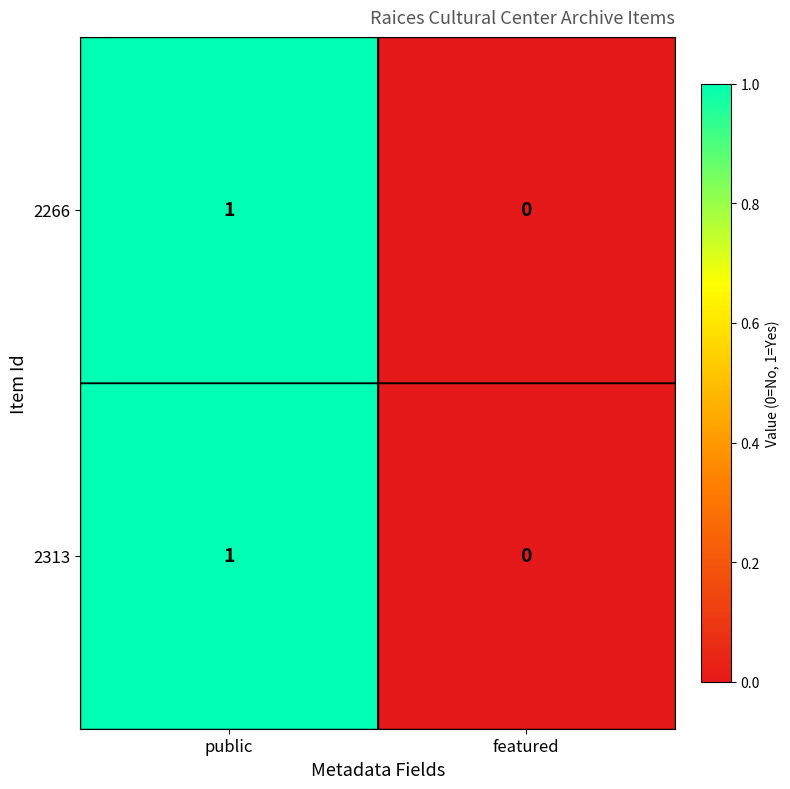

List the labels in order of 2313 value, largest first.

public, featured